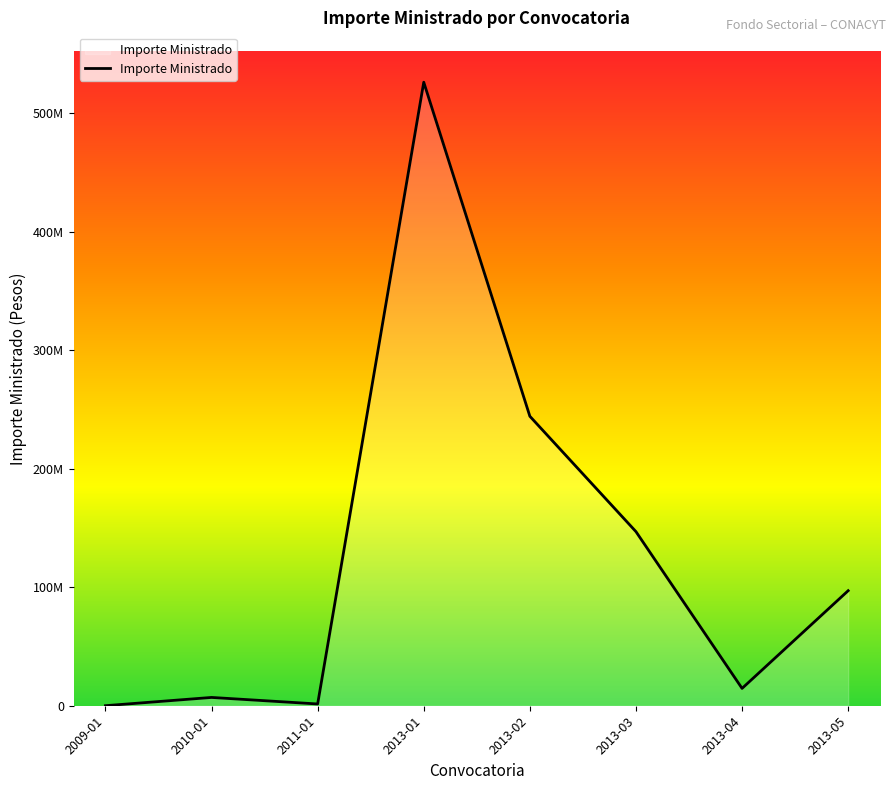

Where does the data first go above 97059807?

2013-01